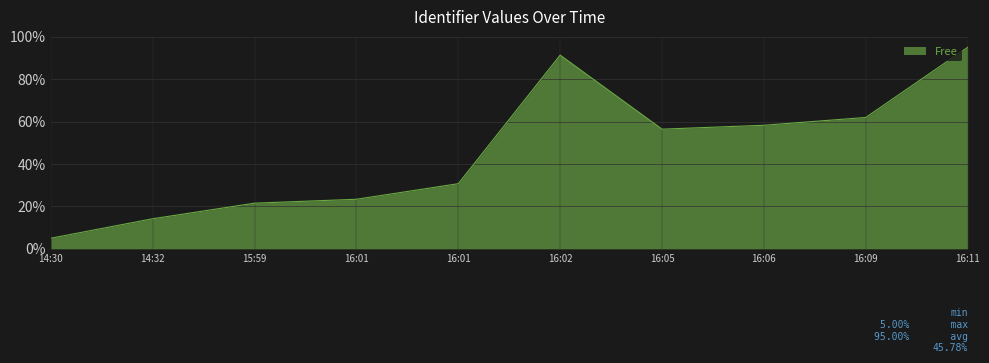

How many lines are shown in the chart?

1